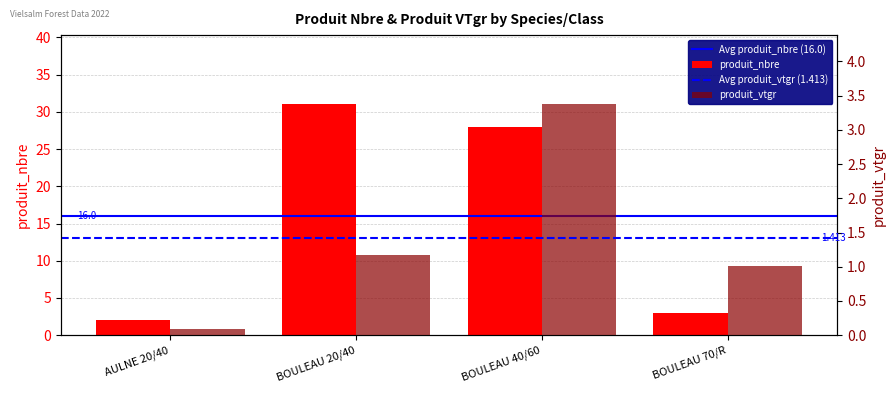

Reading left to right, transcribe all the data shown in this chart.

produit_nbre: AULNE 20/40=2.0	BOULEAU 20/40=31.0	BOULEAU 40/60=28.0	BOULEAU 70/R=3.0
produit_vtgr: AULNE 20/40=0.1	BOULEAU 20/40=1.2	BOULEAU 40/60=3.4	BOULEAU 70/R=1.0